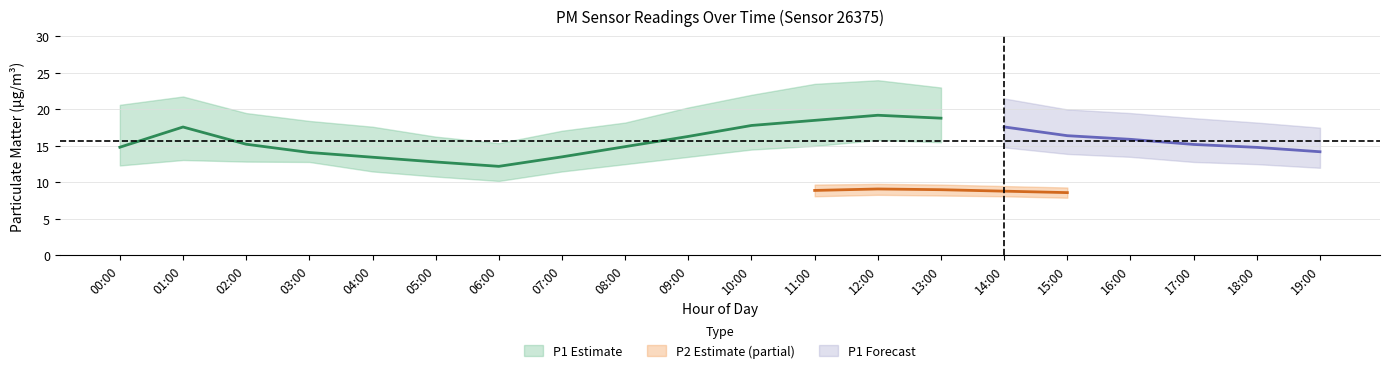

What is the value of the P1_lower point at the 4th from the left?

12.8